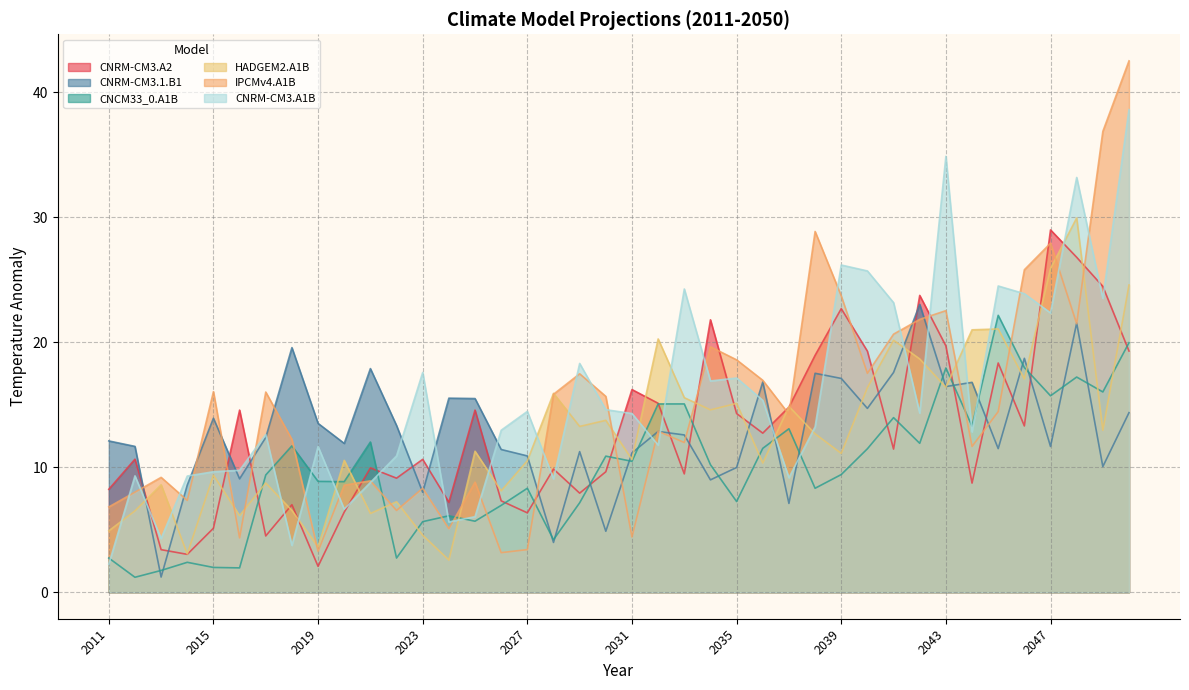

At which category is the sum across all series the highest?

2050